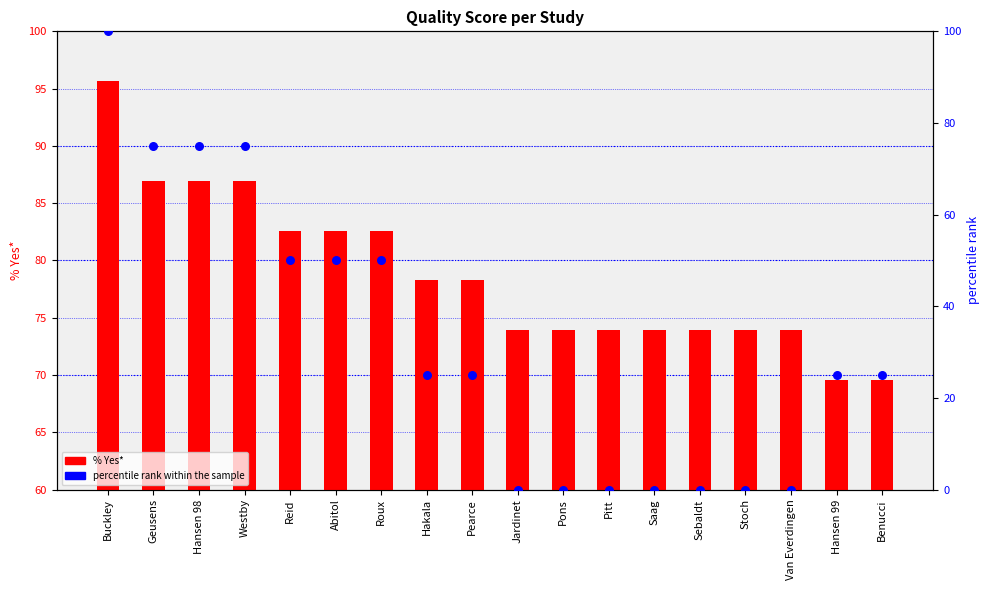

Which series reaches the minimum Y coordinate?

percentile rank within the sample